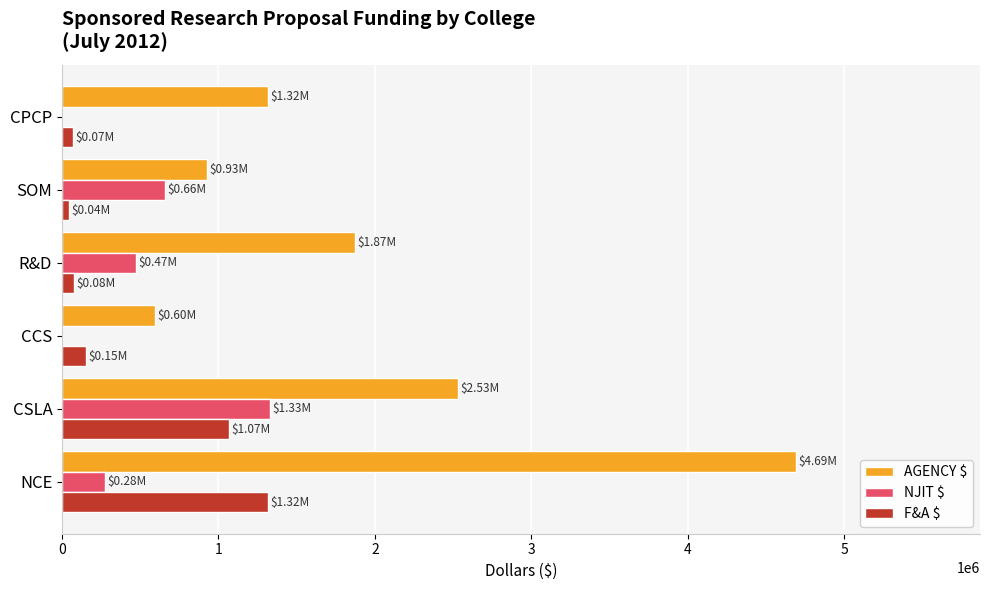

At which category is the sum across all series the highest?

NCE